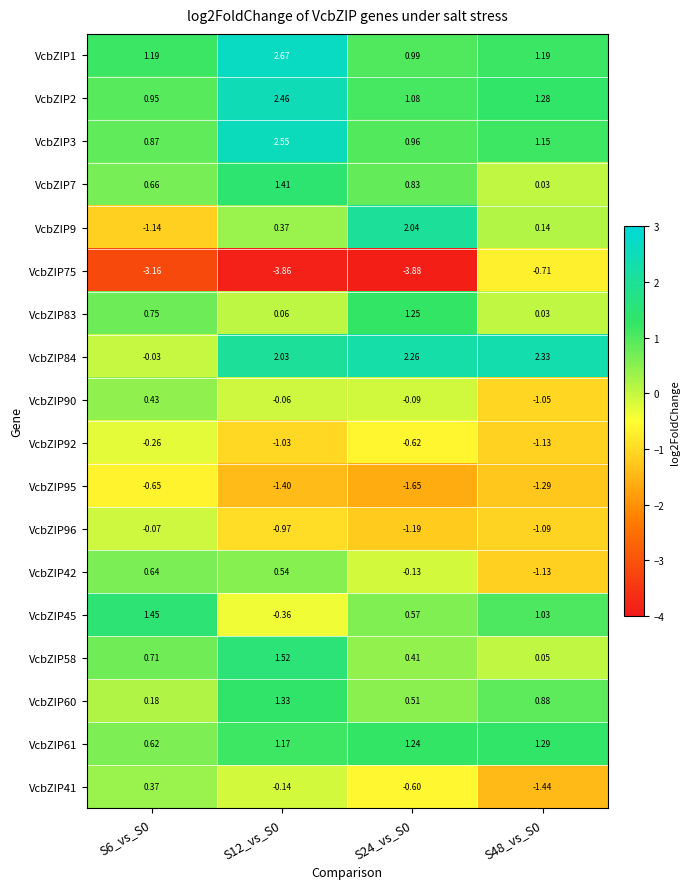

Is the value of VcbZIP3 at S6_vs_S0 greater than the value of VcbZIP92 at S48_vs_S0?

Yes